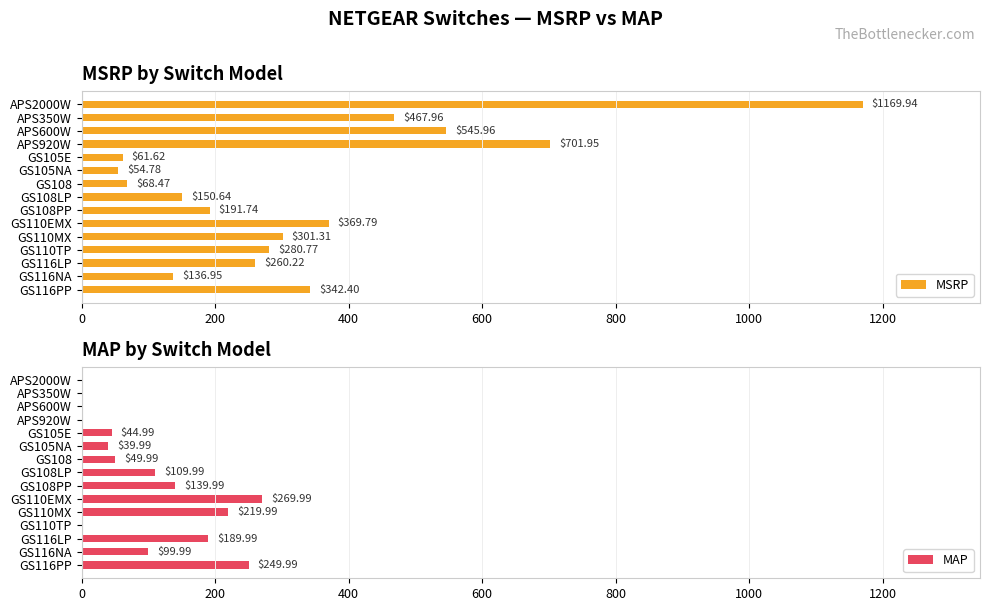

How many bars are there in each group?

2